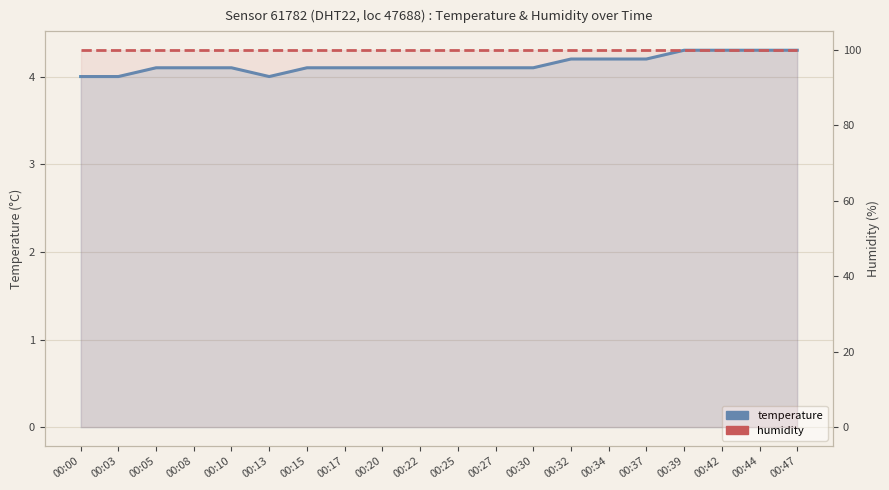

What value does the humidity series have at 00:32?

99.9